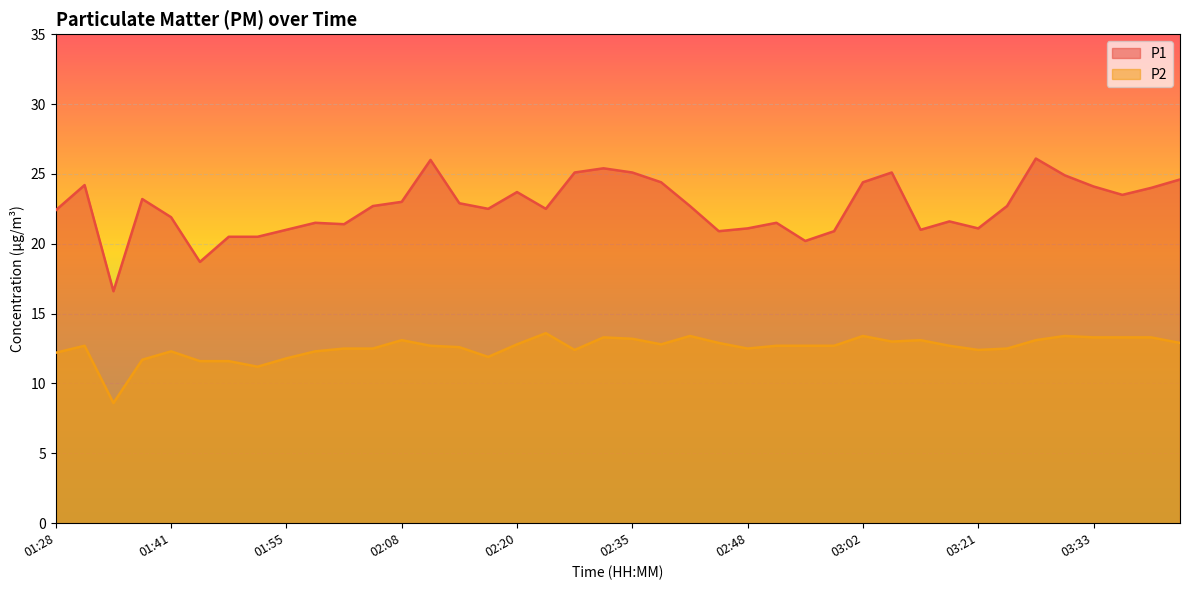

Reading left to right, extract all data points from this chart.

P1: 22.4	24.2	16.6	23.2	21.9	18.7	20.5	20.5	21.0	21.5	21.4	22.7	23.0	26.0	22.9	22.5	23.7	22.5	25.1	25.4	25.1	24.4	22.7	20.9	21.1	21.5	20.2	20.9	24.4	25.1	21.0	21.6	21.1	22.7	26.1	24.9	24.1	23.5	24.0	24.6
P2: 12.2	12.7	8.6	11.7	12.3	11.6	11.6	11.2	11.8	12.3	12.5	12.5	13.1	12.7	12.6	11.9	12.8	13.6	12.4	13.3	13.2	12.8	13.4	12.9	12.5	12.7	12.7	12.7	13.4	13.0	13.1	12.7	12.4	12.5	13.1	13.4	13.3	13.3	13.3	12.9